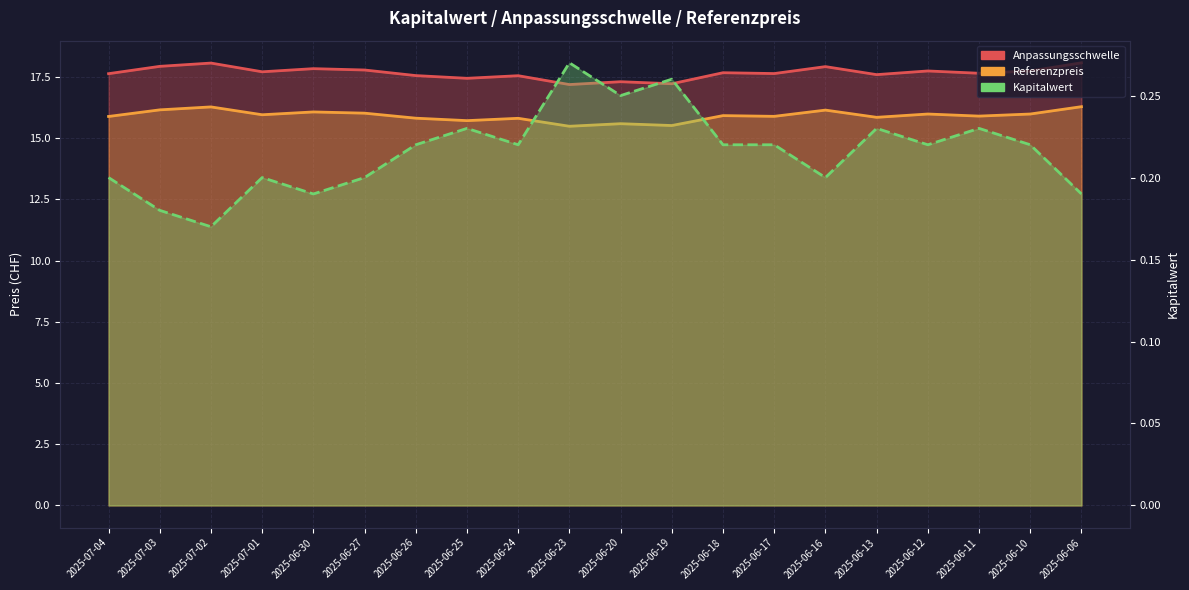

The Referenzpreis series shows 15.9 at 2025-07-04. True or false?

True